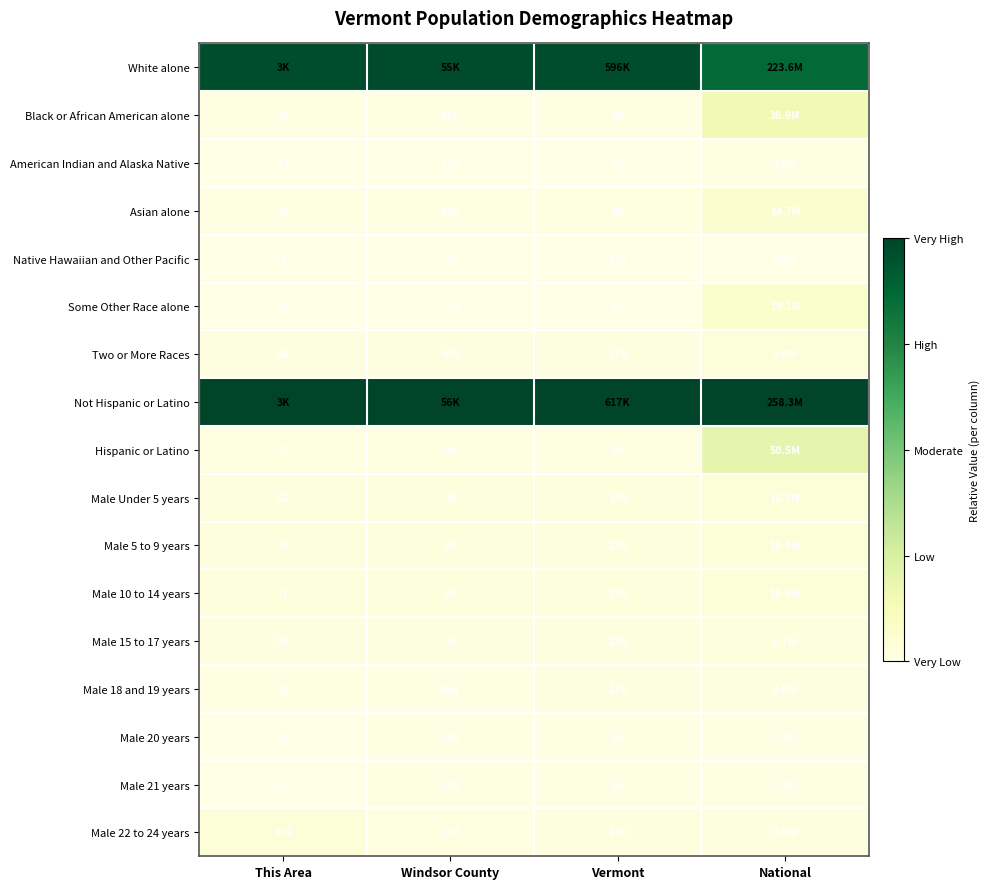

Is the value of Some Other Race alone at Windsor County greater than the value of Male 22 to 24 years at This Area?

Yes